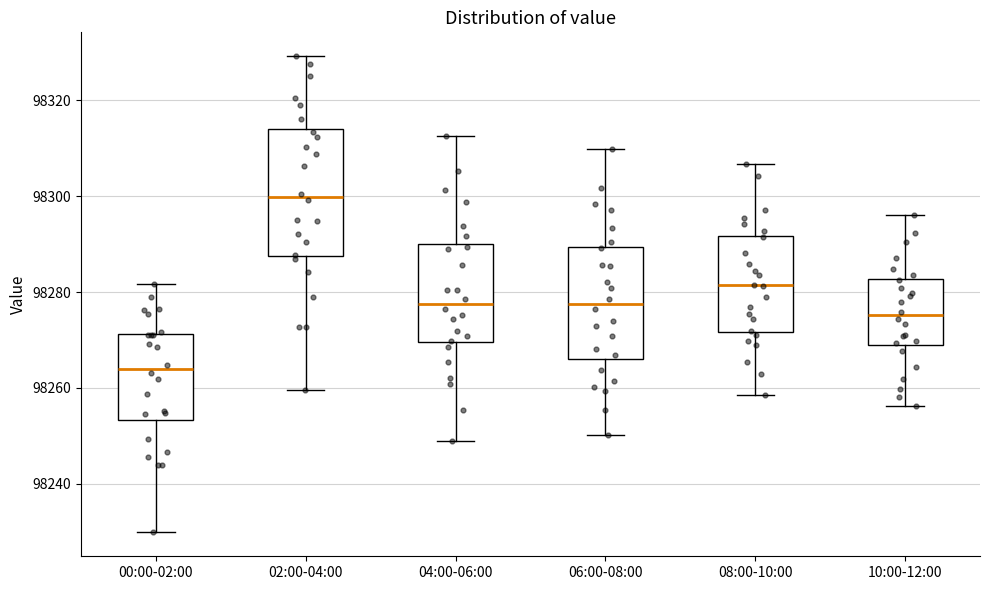

Which box's median line is the lowest?

00:00-02:00